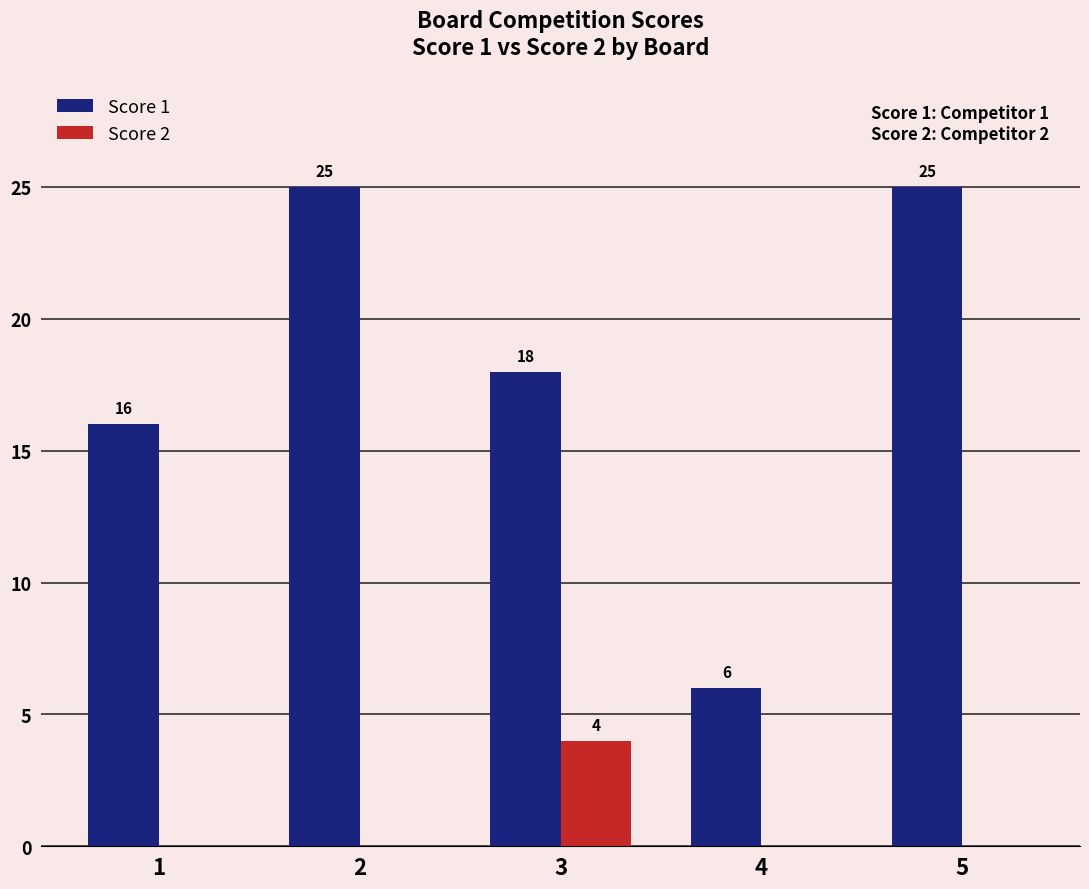

Reading right to left, what are all the values shown in this chart?

Score 1: 5=25	4=6	3=18	2=25	1=16
Score 2: 5=0	4=0	3=4	2=0	1=0